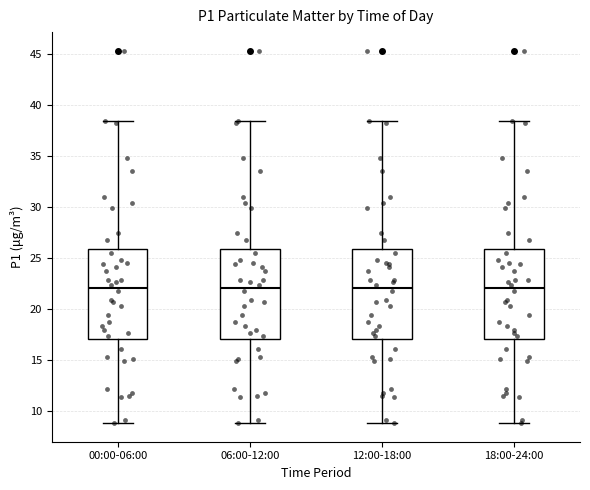

Reading left to right, transcribe this box plot: for each box, give where its median line is, the range the box spans, and where its two whiskers end, as read against the y-axis. The values are not printed on the chart, so give them approximately, as read against the axis.

00:00-06:00: median 22.0, box 17.0 to 26.0, whiskers 9.0 to 38.5
06:00-12:00: median 22.0, box 17.0 to 26.0, whiskers 9.0 to 38.5
12:00-18:00: median 22.0, box 17.0 to 26.0, whiskers 9.0 to 38.5
18:00-24:00: median 22.0, box 17.0 to 26.0, whiskers 9.0 to 38.5